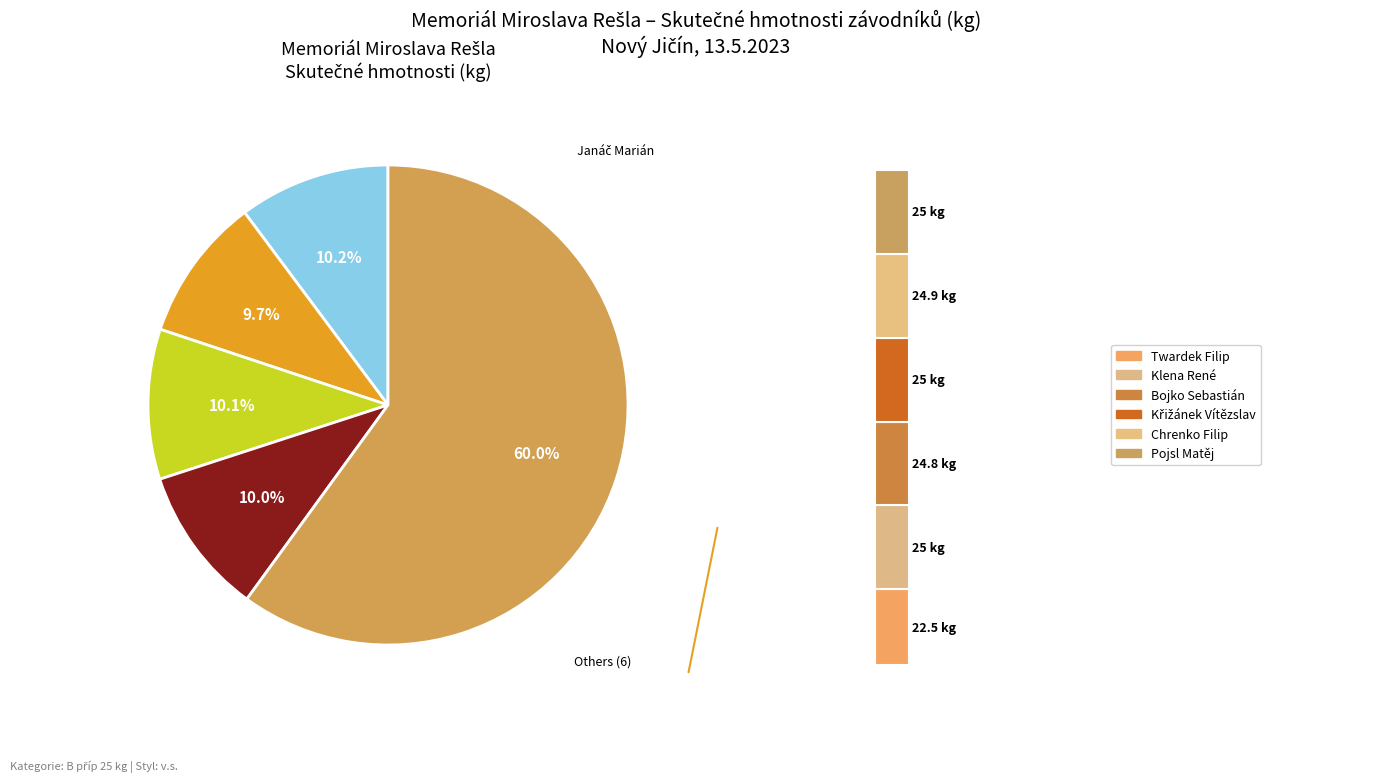

To the nearest percent, what is the combined percentage of Janáč Marián and Twardek Filip?

19%